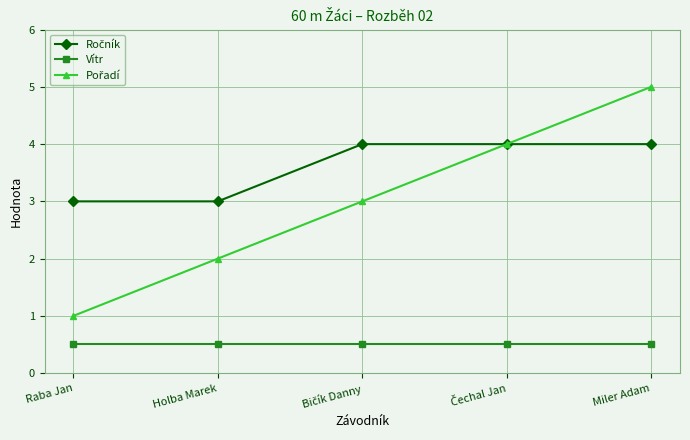

At which category is the sum across all series the highest?

Miler Adam